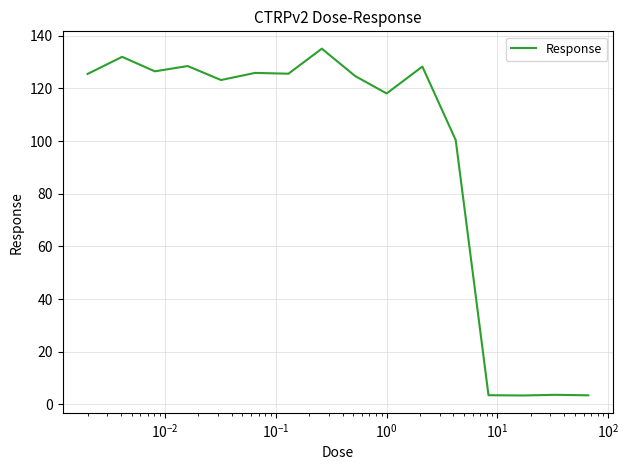

What is the smallest value displayed?

3.4